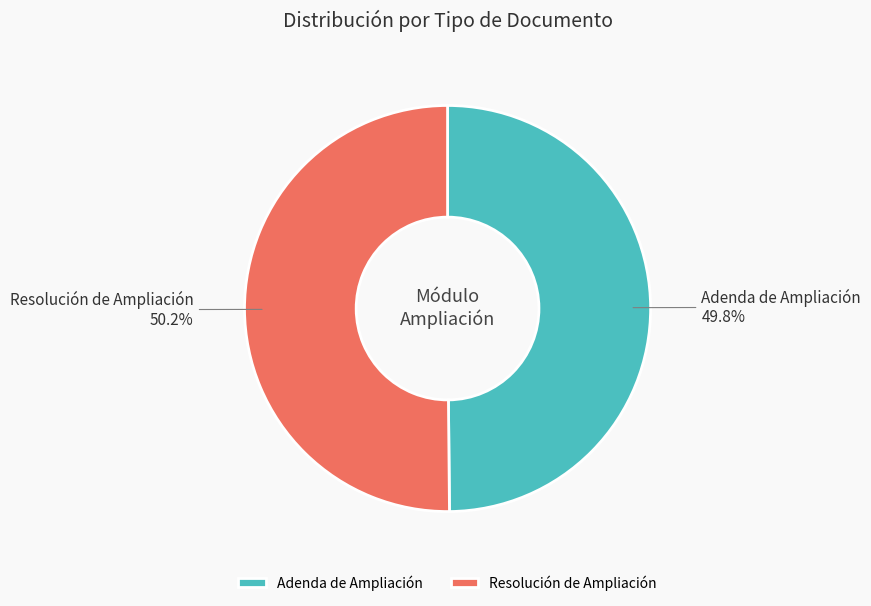

What percentage do Resolución de Ampliación and Adenda de Ampliación together represent?

100.0%